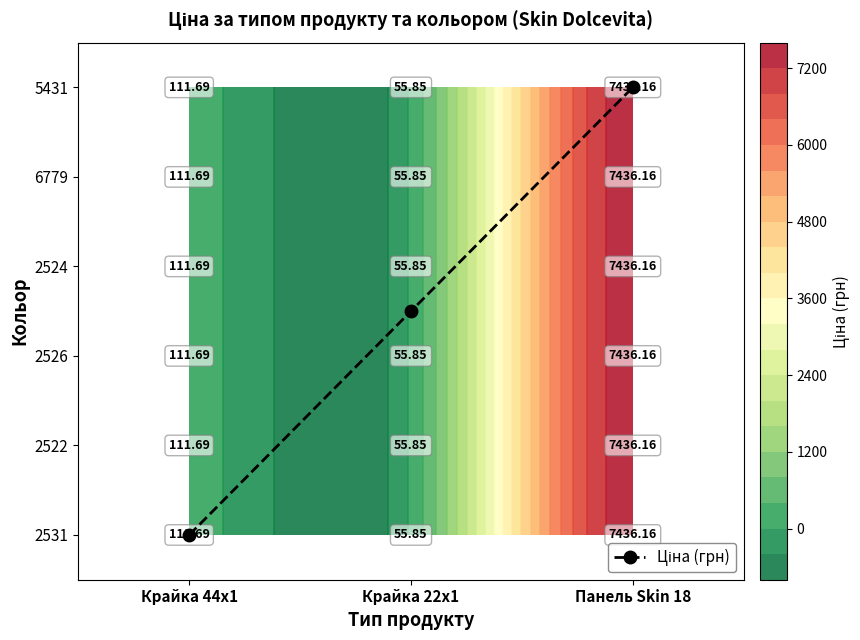

The chart shows a value of 3.2 at Крайка 44x1. True or false?

False